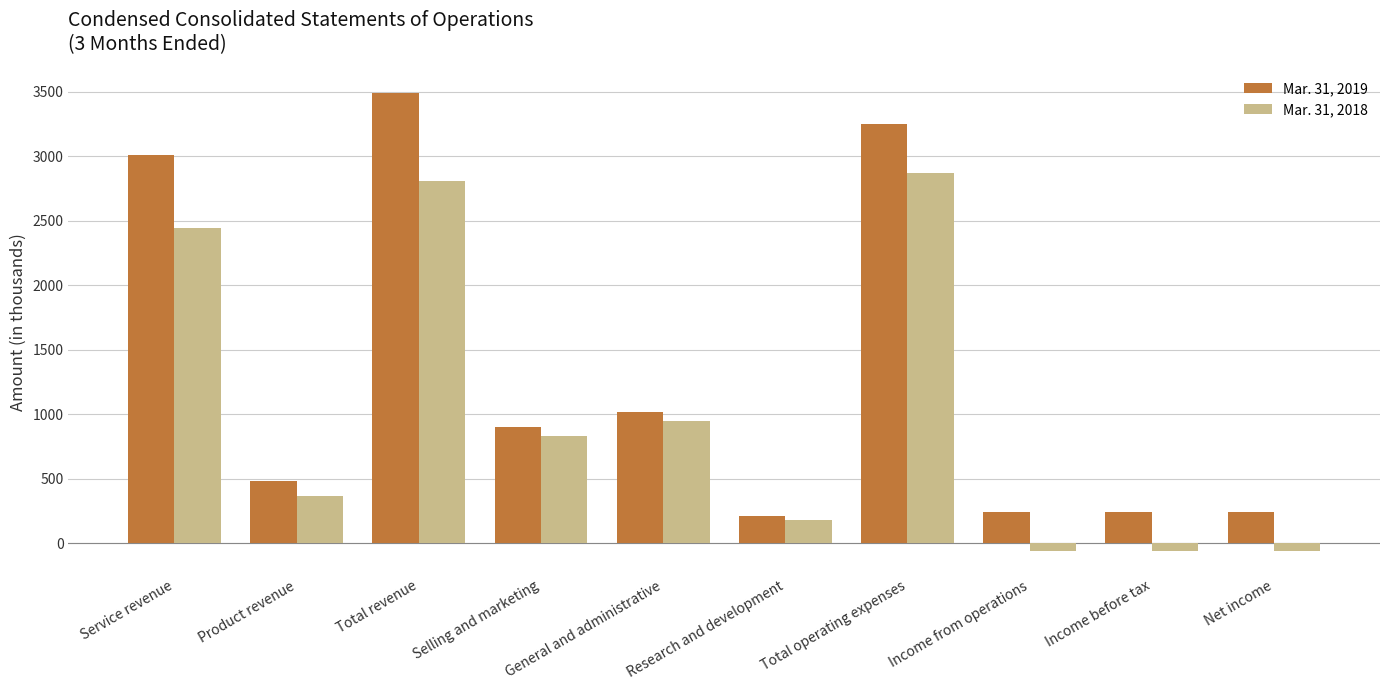

Between Selling and marketing and General and administrative, which series saw the biggest shift?

Mar. 31, 2018